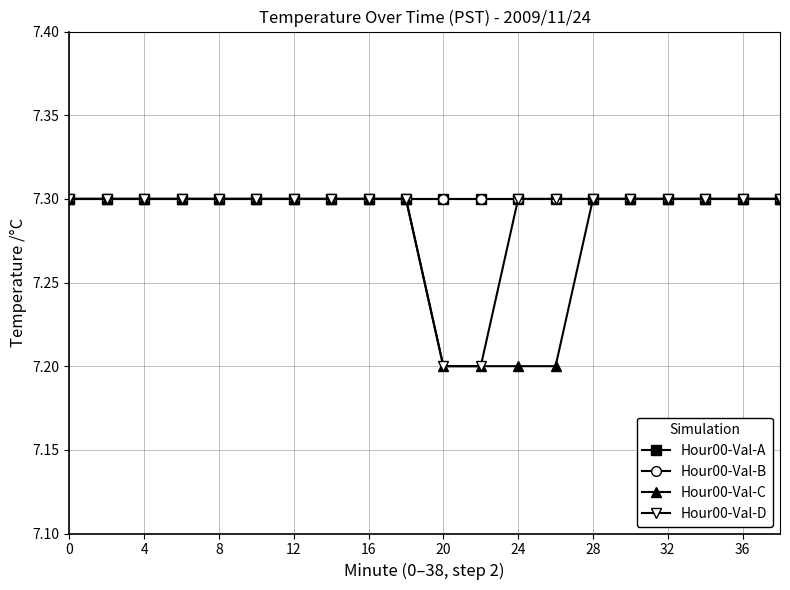

Does the chart have visible grid lines?

Yes